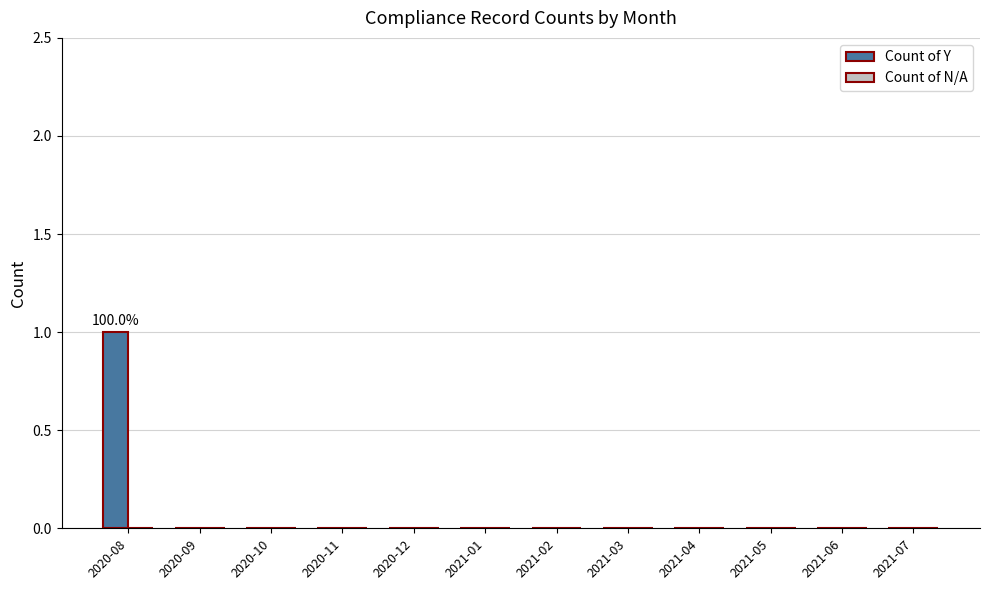

At which category does the chart reach its peak across all series?

2020-08